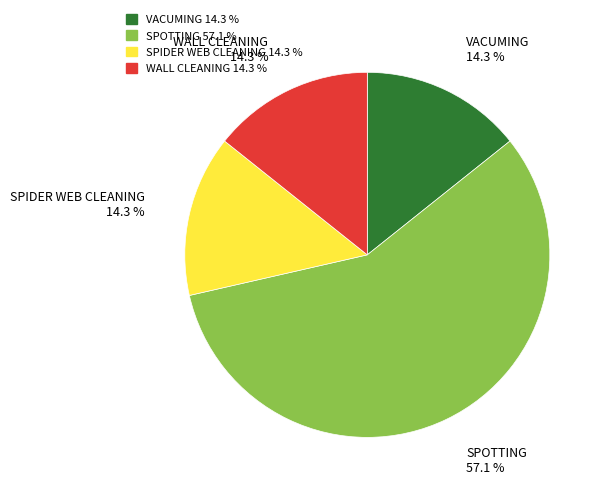

The WALL CLEANING slice represents 9% of the pie. True or false?

False